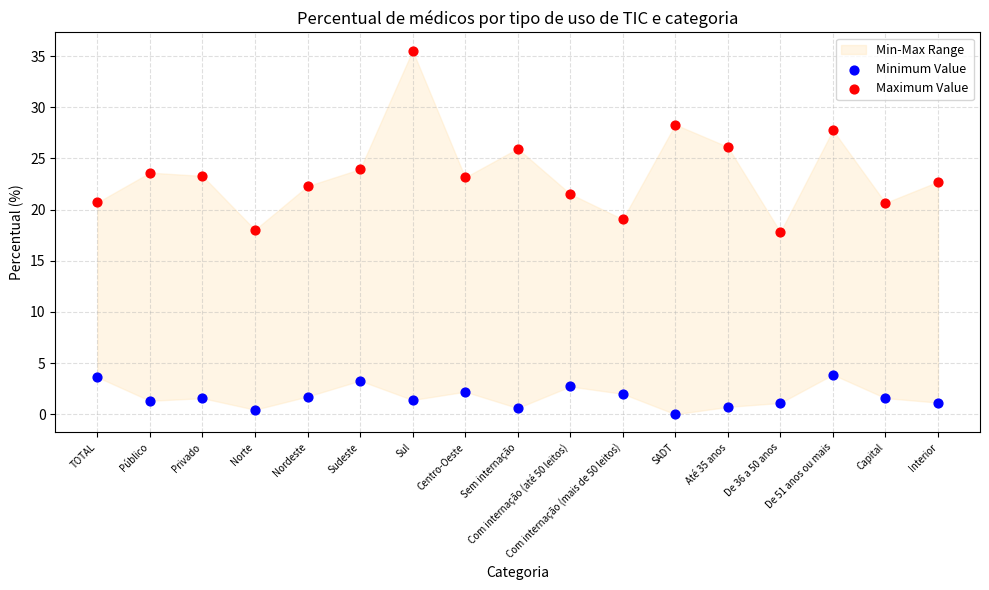

Which series reaches the maximum Y coordinate?

Maximum Value